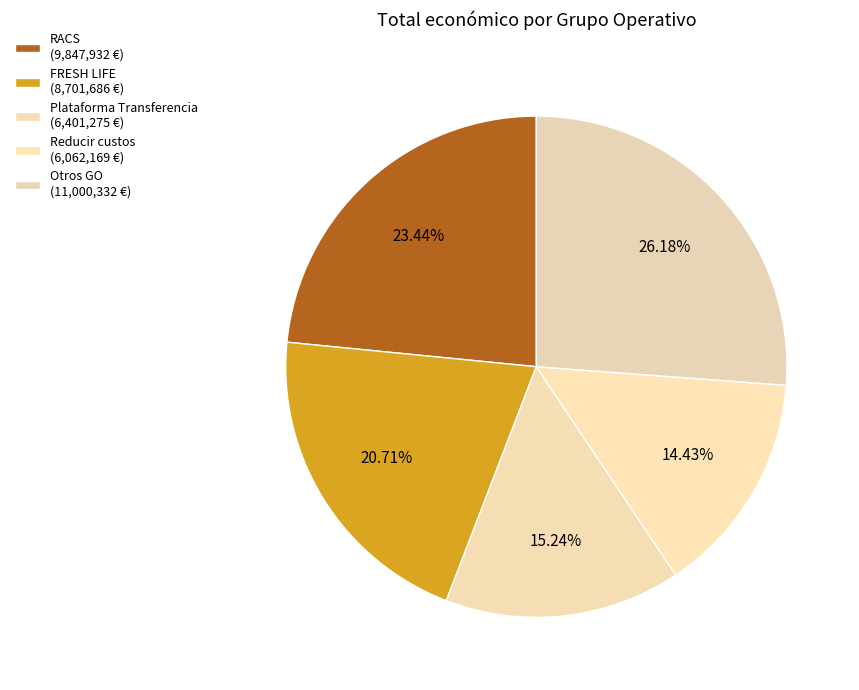

Is there any slice that represents more than half of the pie?

No